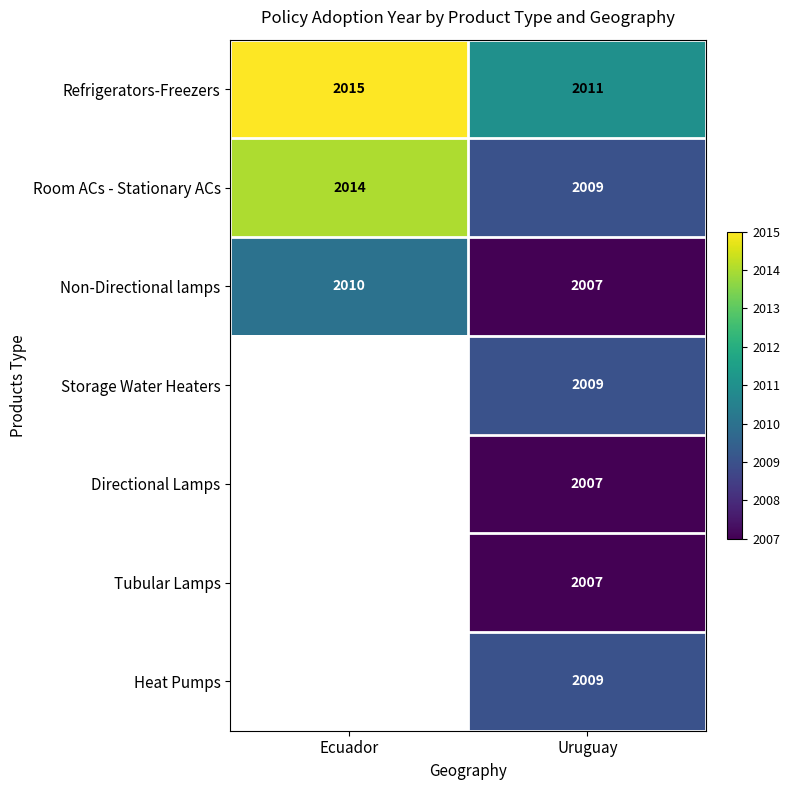

What is the sum of all Refrigerators-Freezers values?

4026